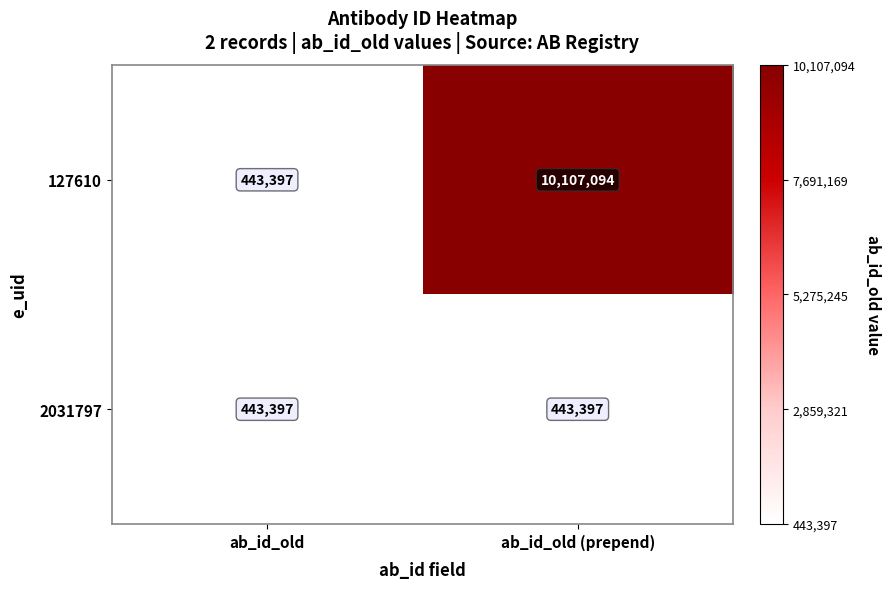

At which category does the chart reach its peak across all series?

ab_id_old (prepend)